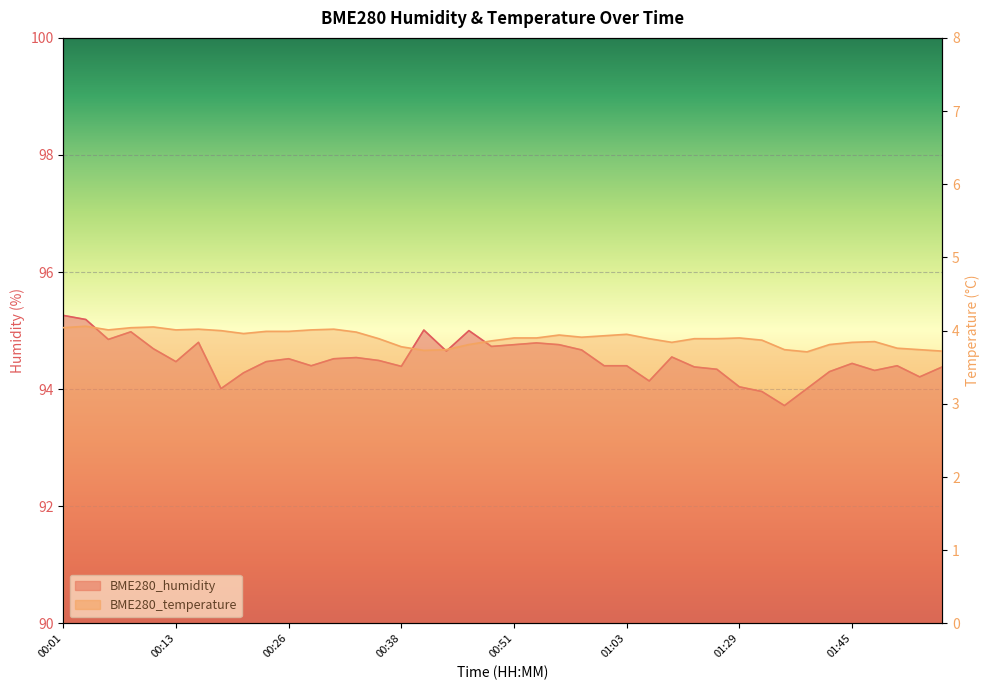

What are all the series names shown in the legend?

BME280_humidity, BME280_temperature